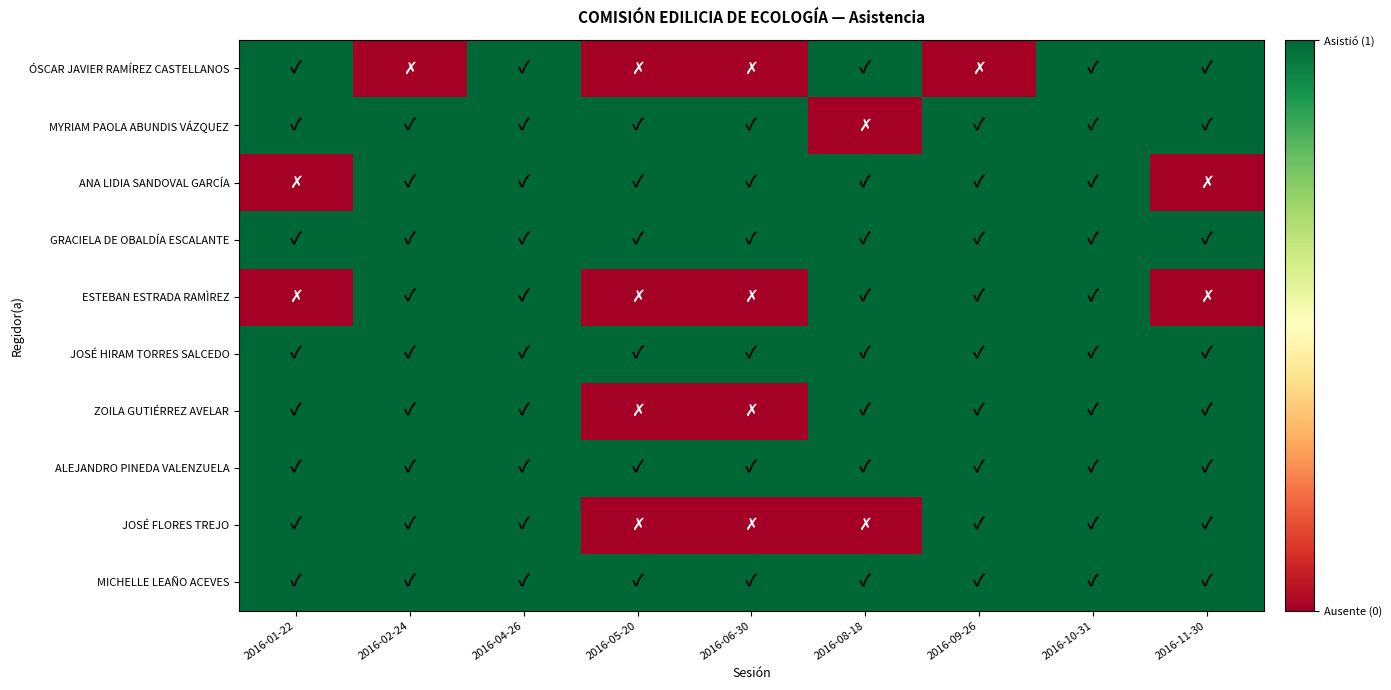

At which category is the sum across all series the highest?

2016-04-26